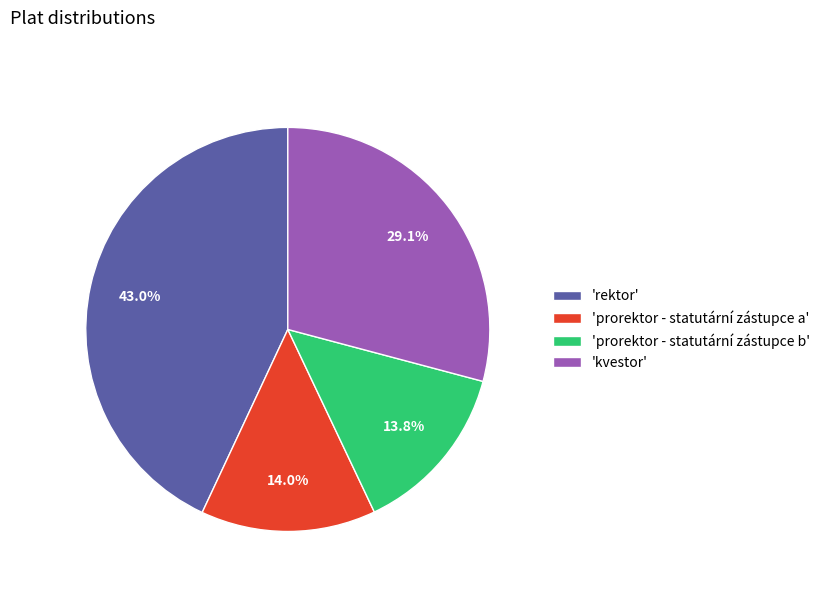

Is the sum of 'kvestor' and 'prorektor - statutární zástupce b' greater than half?

No